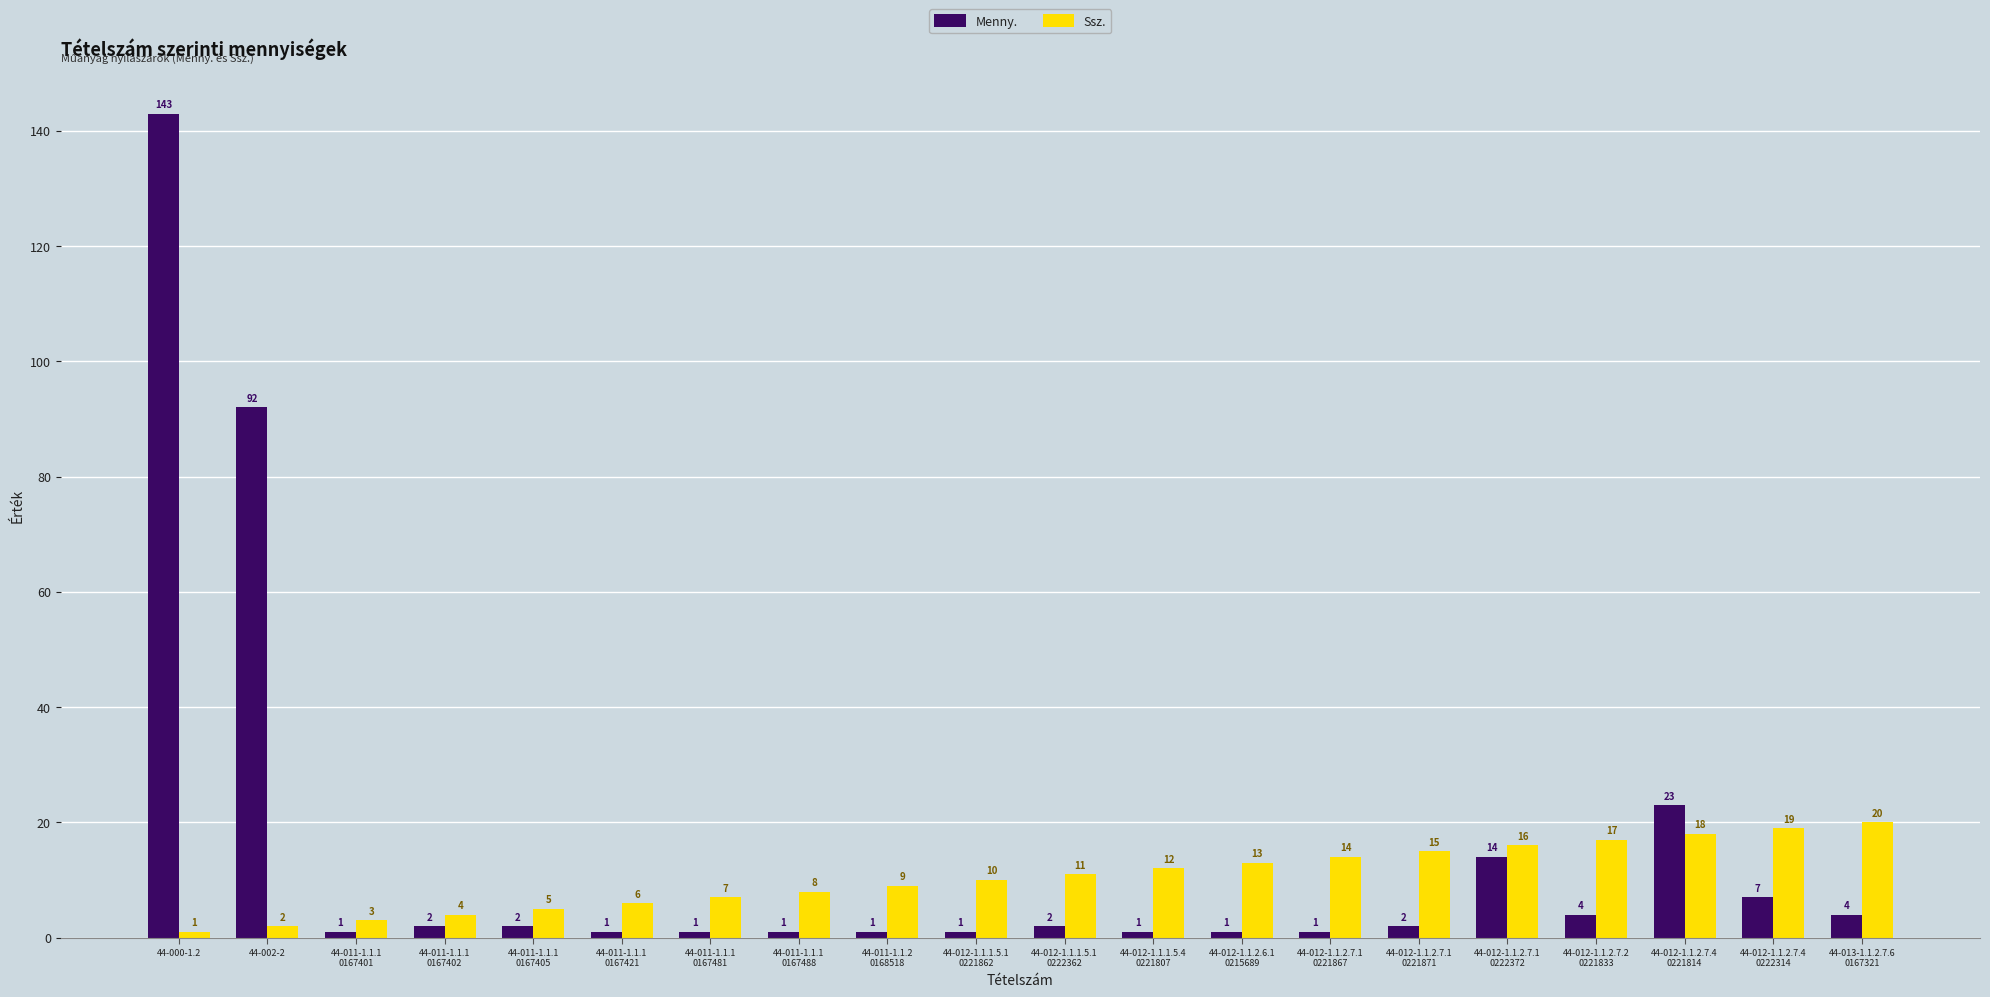

How many groups of bars are there?

20